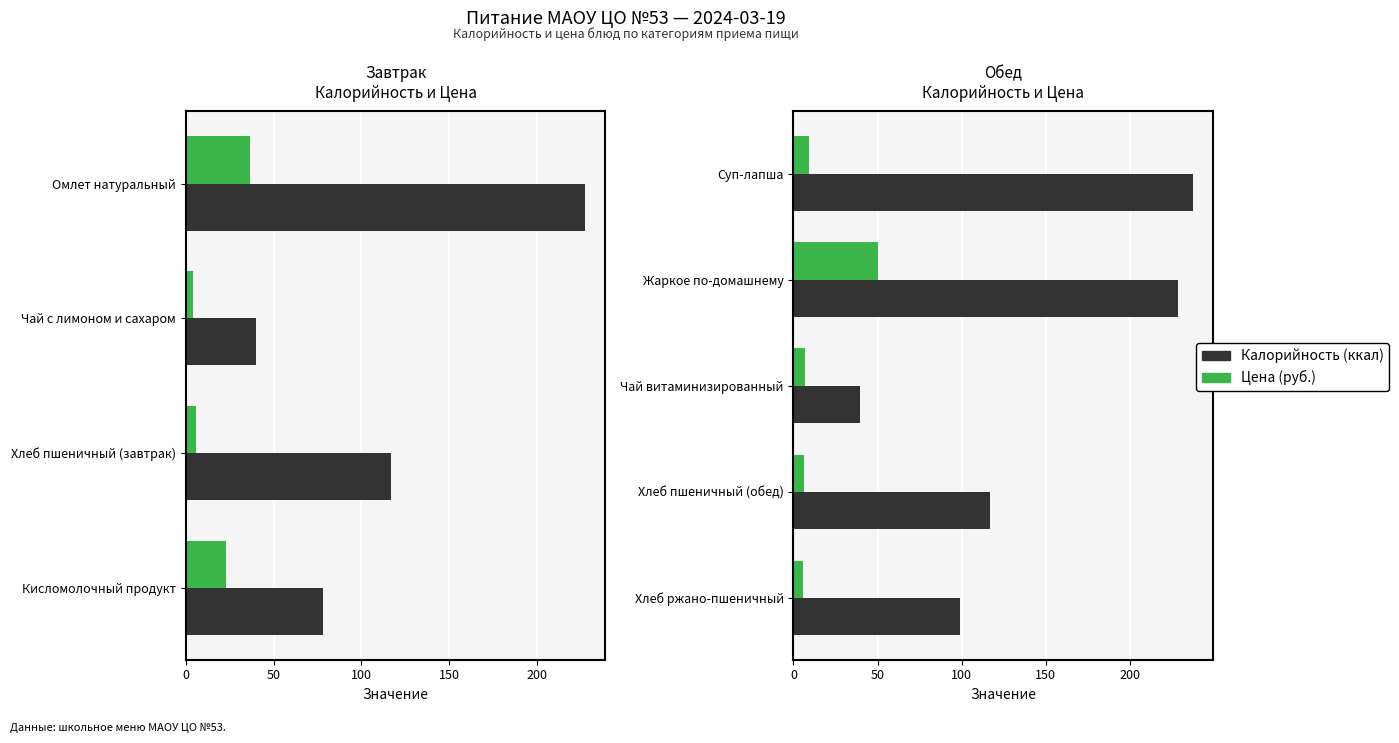

Which series has the largest range (max minus min)?

Калорийность (ккал)